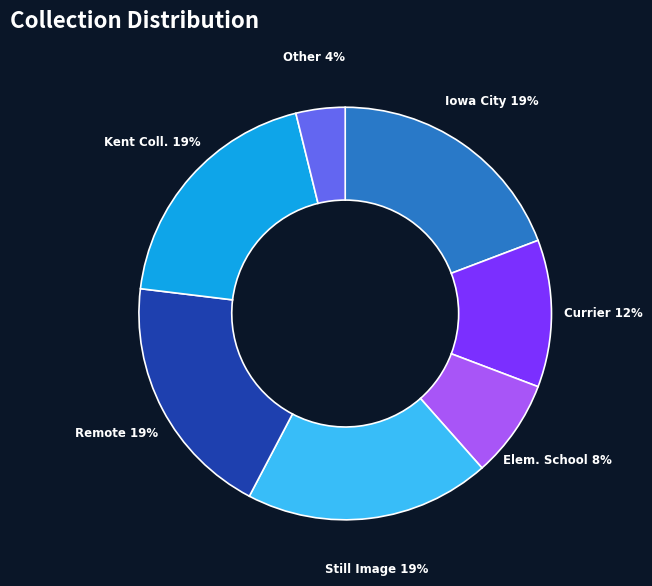

Is there any slice that represents more than half of the pie?

No